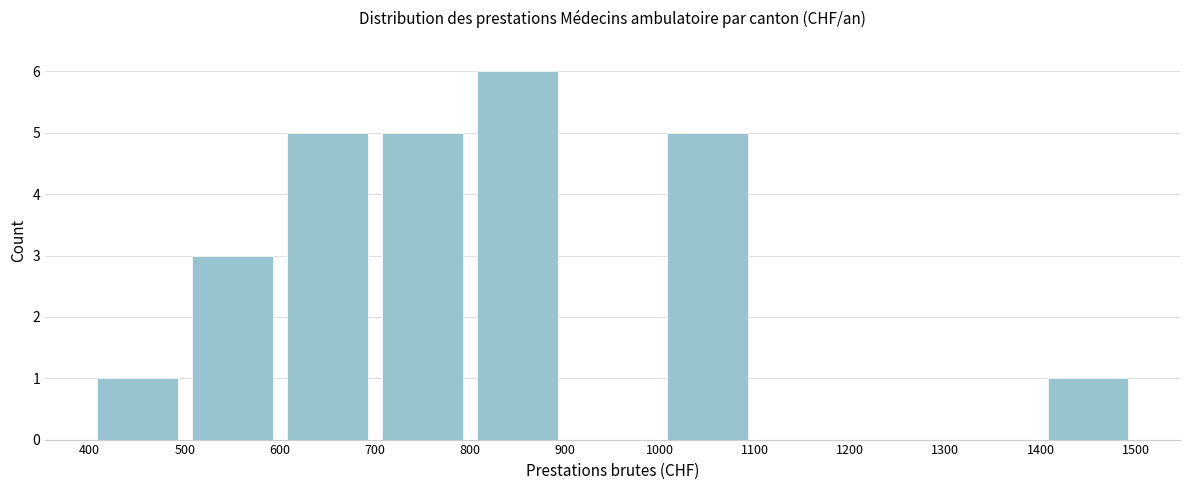

Over which range of the x-axis is the bar tallest?

800 to 900